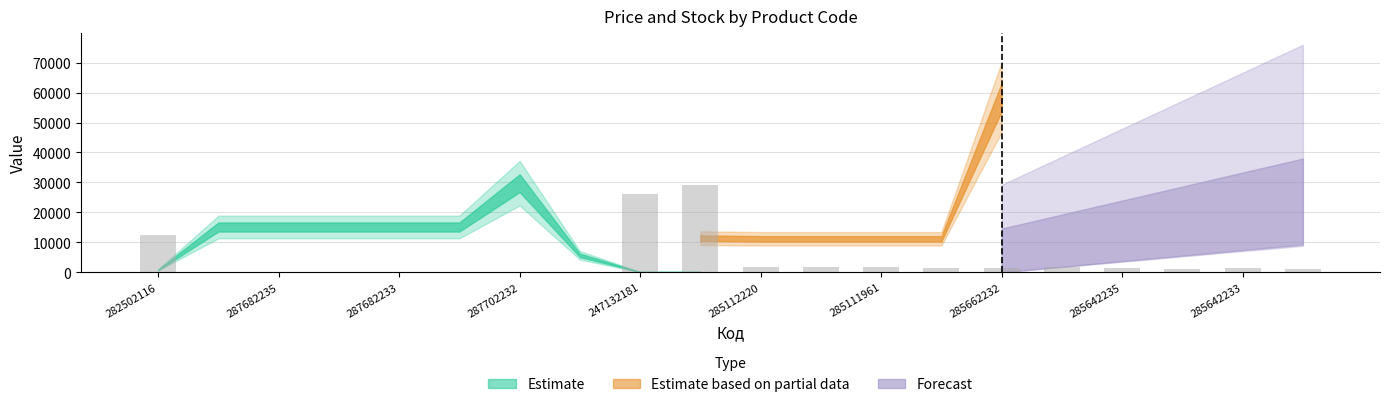

What is the maximum value shown in the chart?

29213.3